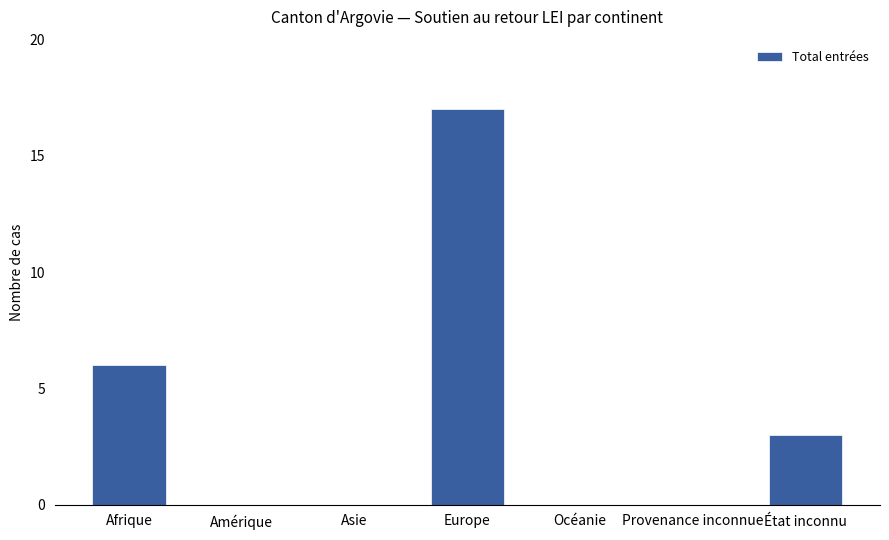

What is the sum of the values at Océanie and État inconnu?

3